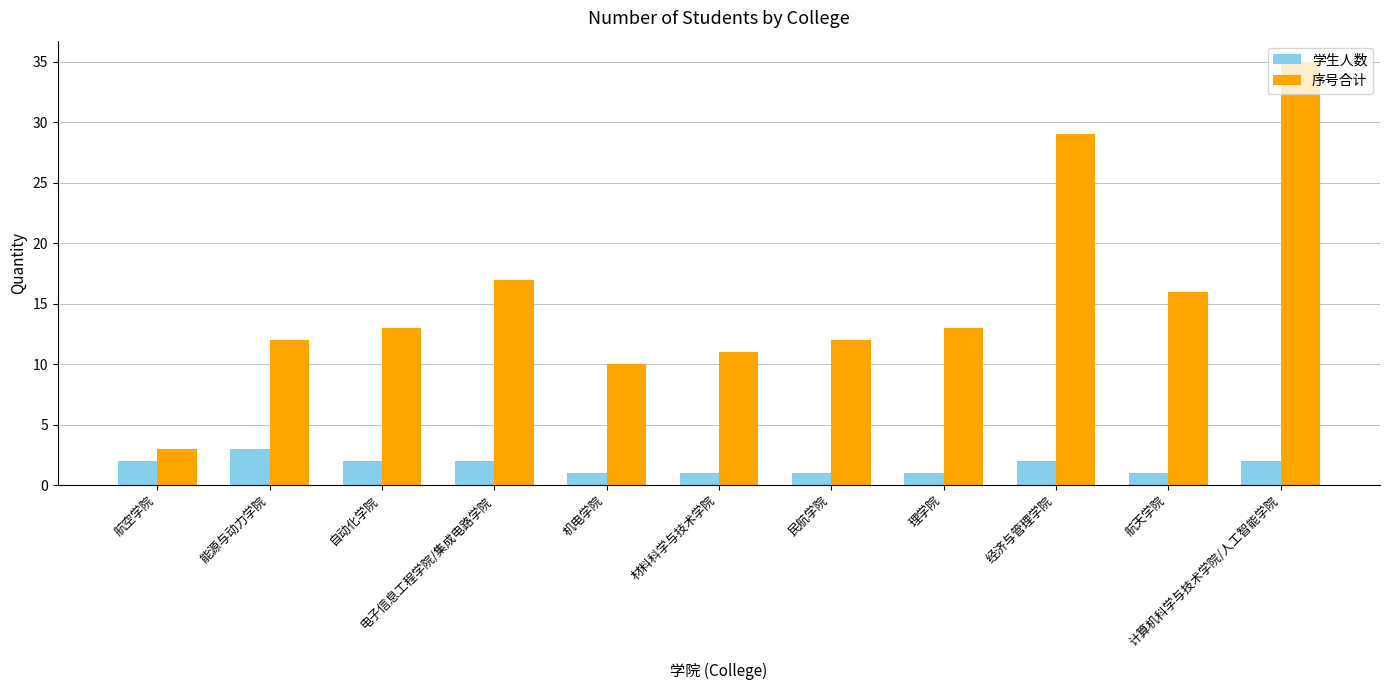

Rank the series by their average value, from lowest to highest.

学生人数, 序号合计